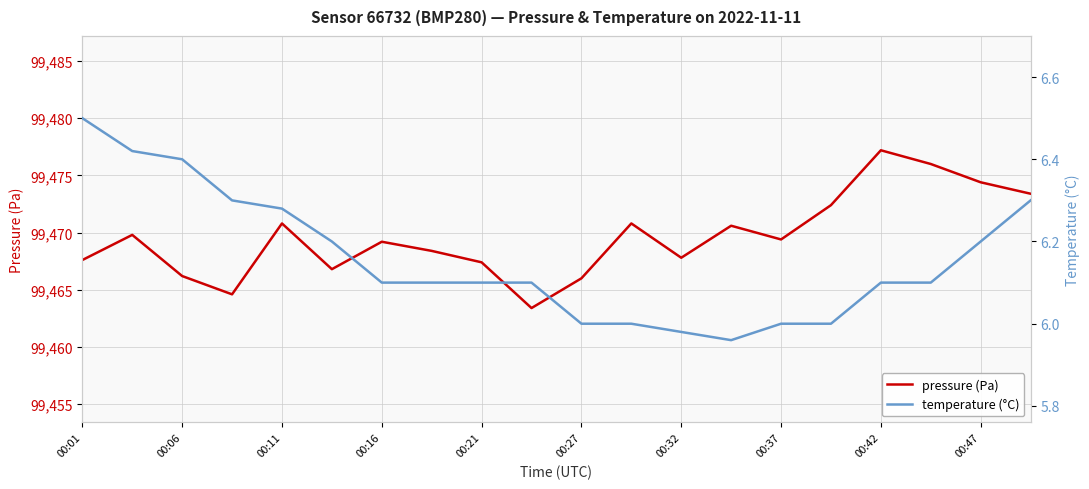

Rank the series by their average value, from lowest to highest.

temperature (°C), pressure (Pa)